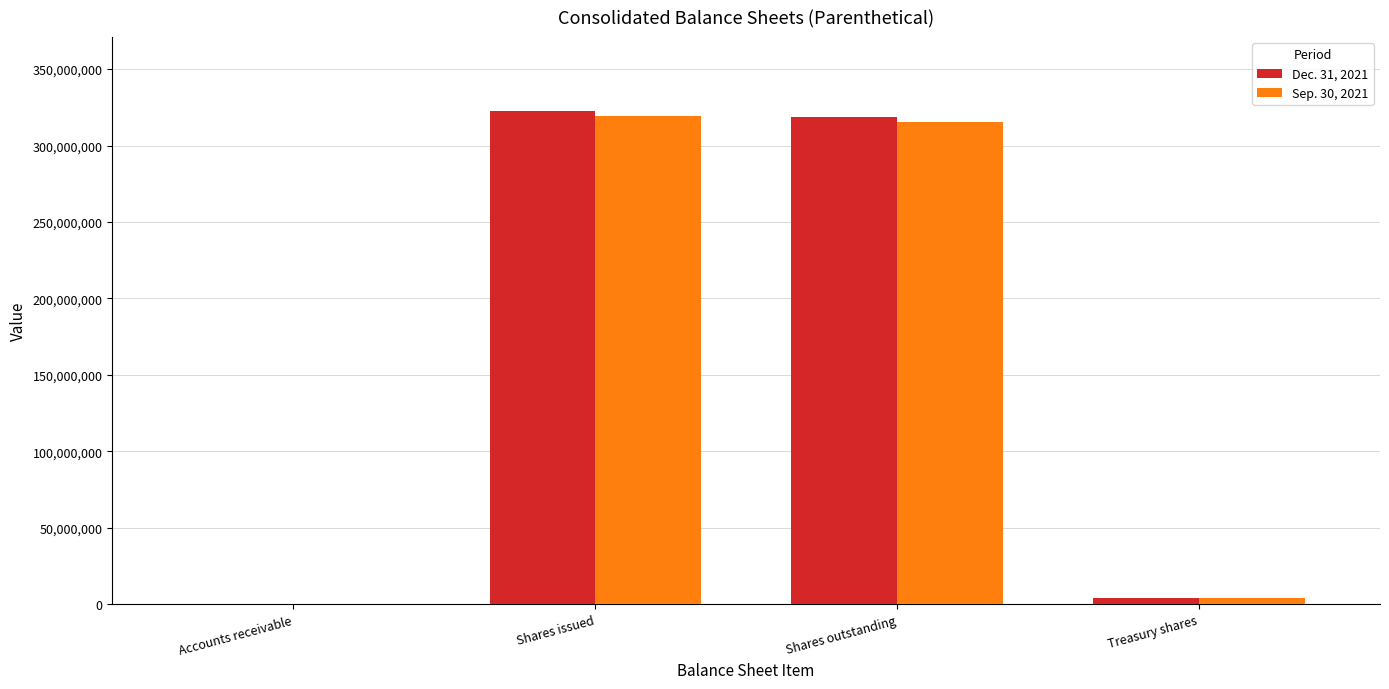

The Sep. 30, 2021 series shows 319402000 at Shares issued. True or false?

True